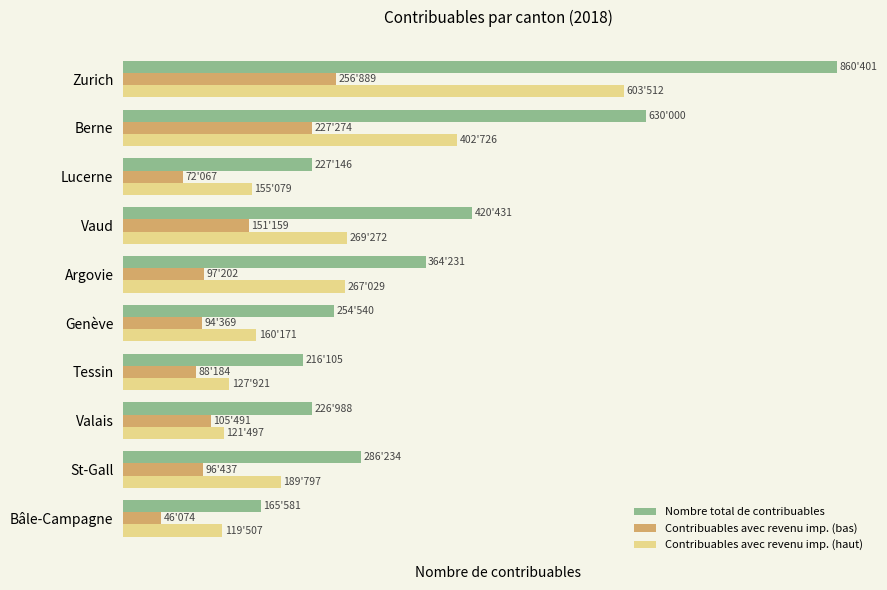

What are all the series names shown in the legend?

Nombre total de contribuables, Contribuables avec revenu imp. (bas), Contribuables avec revenu imp. (haut)